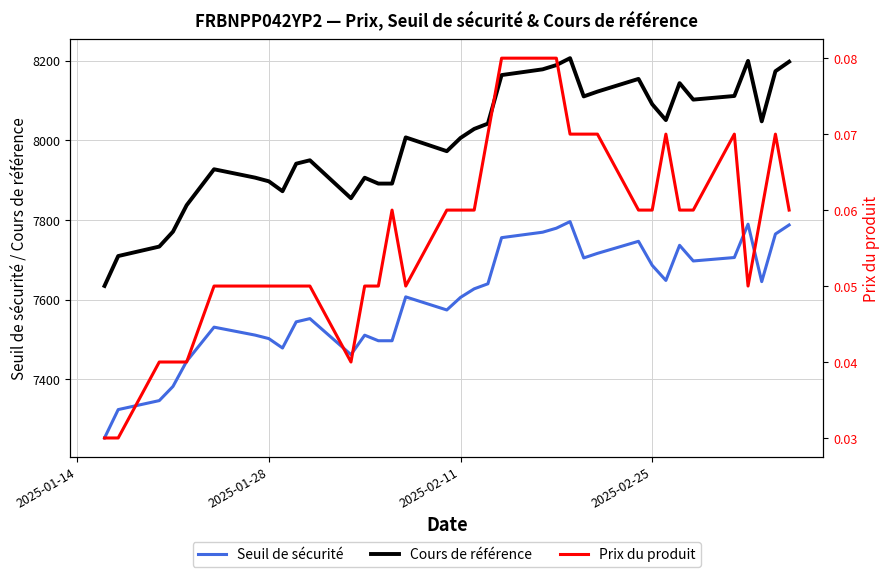

How many distinct data groups are displayed?

3